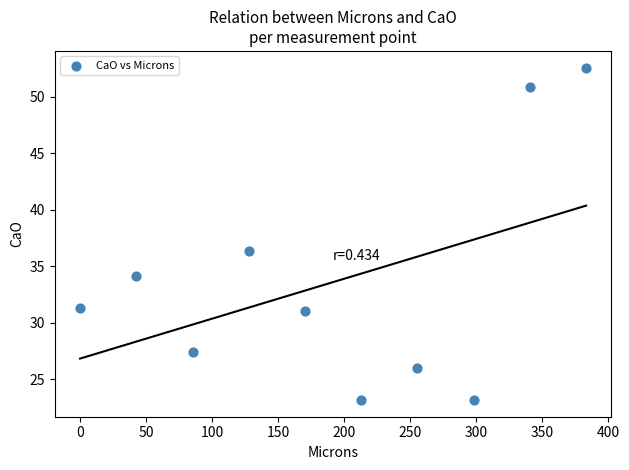

What is the range of Y values (max minus min)?

29.4